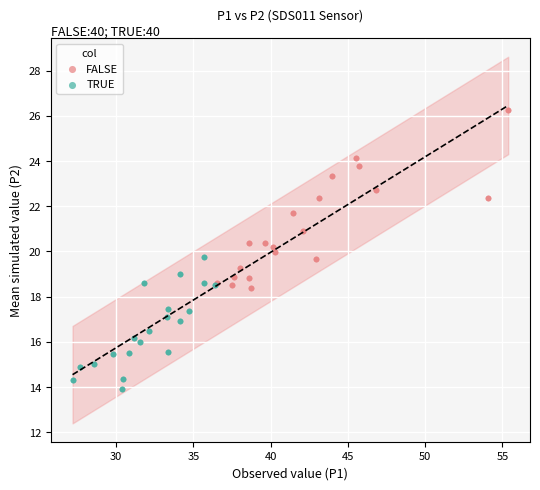

Which series has the widest spread of Y values?

FALSE